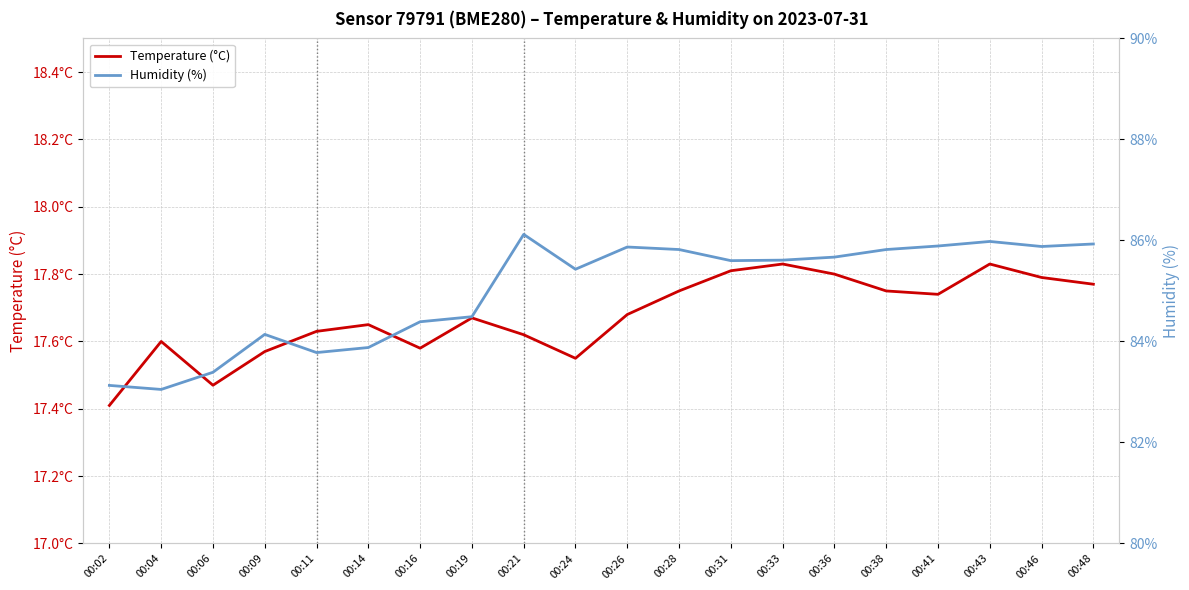

True or false: Humidity (%) and Temperature (°C) intersect in this chart.

False